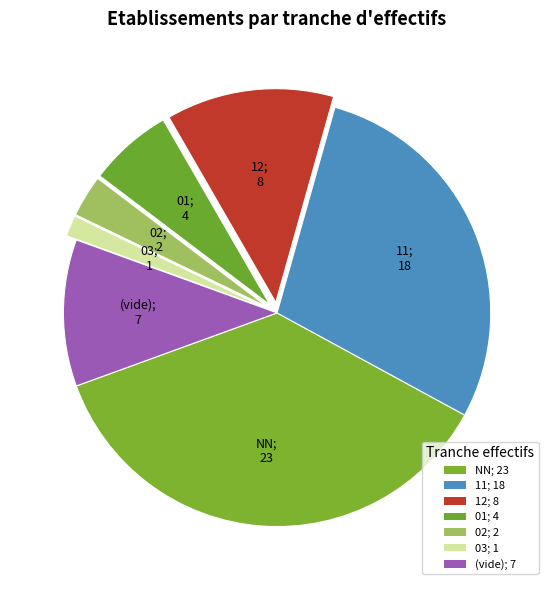

How many slices are in this pie chart?

7